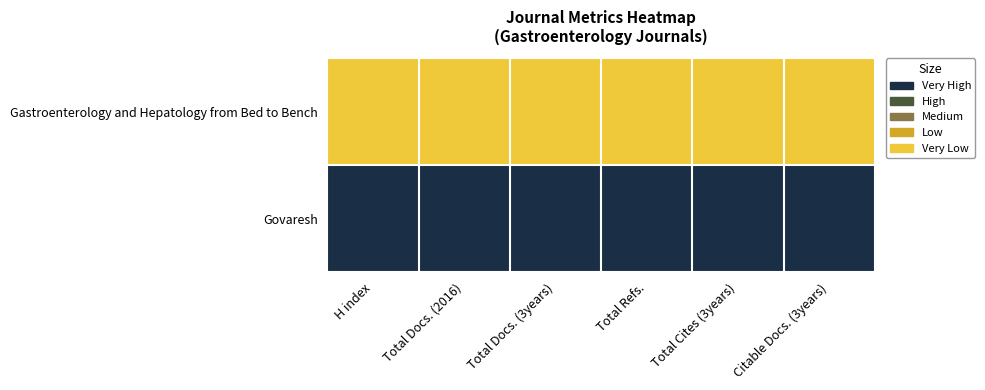

Rank the series at Total Docs. (3years) from lowest to highest value.

Govaresh, Gastroenterology and Hepatology from Bed to Bench